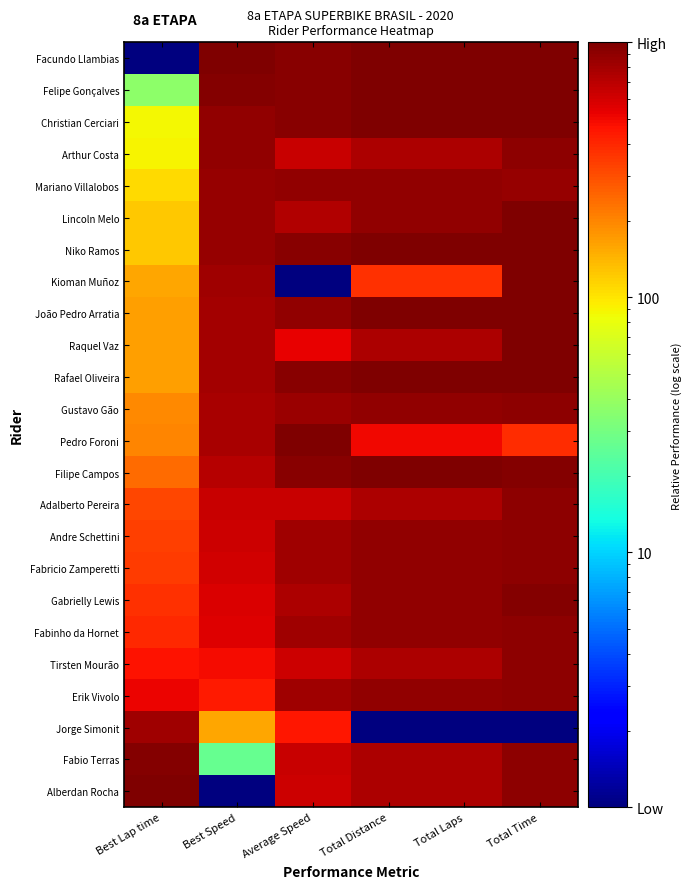

At how many categories does at least one series exceed 373?

6